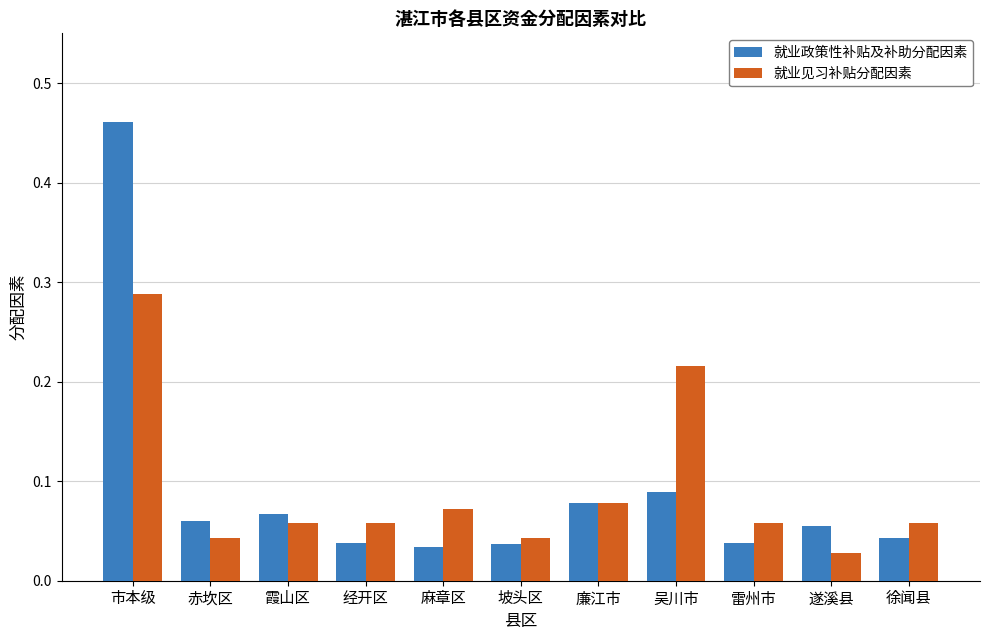

At how many categories does at least one series exceed 0?

11